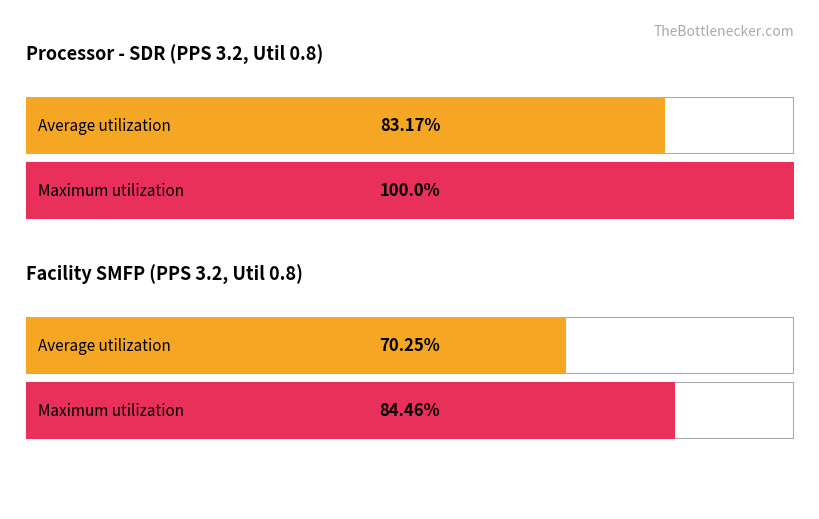

True or false: SMFP_3.16 has a value of 0.1 at Standard Deviation.

False